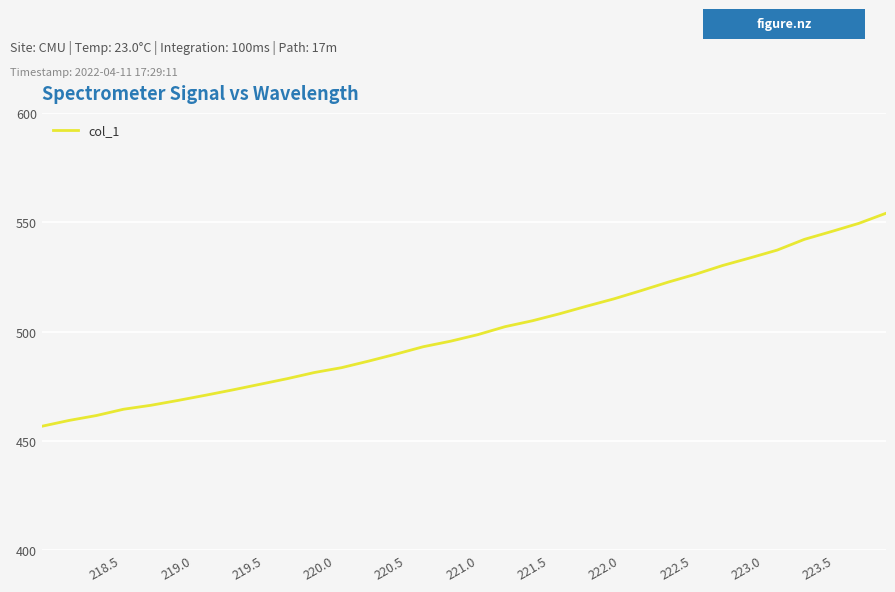

What is the difference between the maximum and minimum values?

97.4